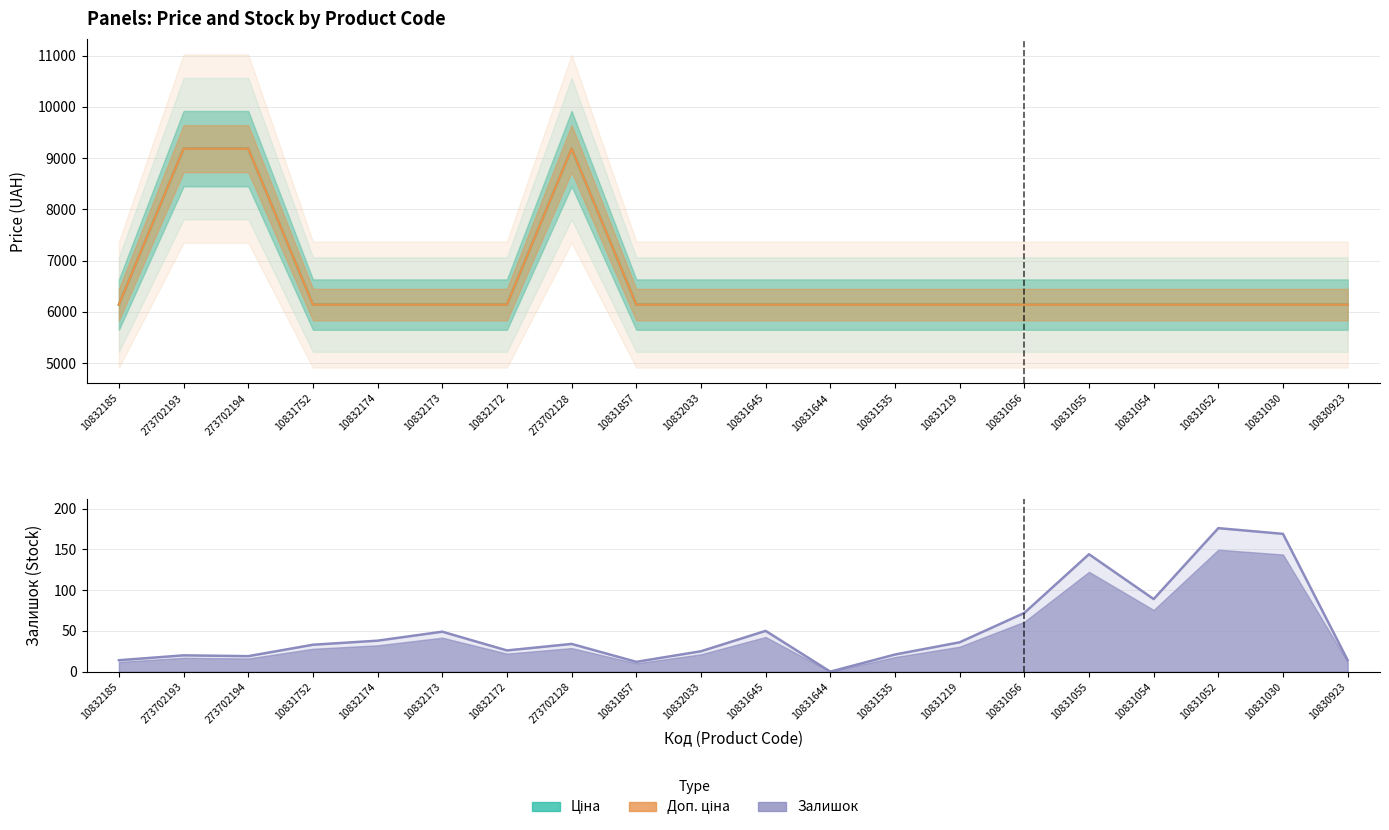

What is the difference between the highest and lowest values at 10831054?

6054.2